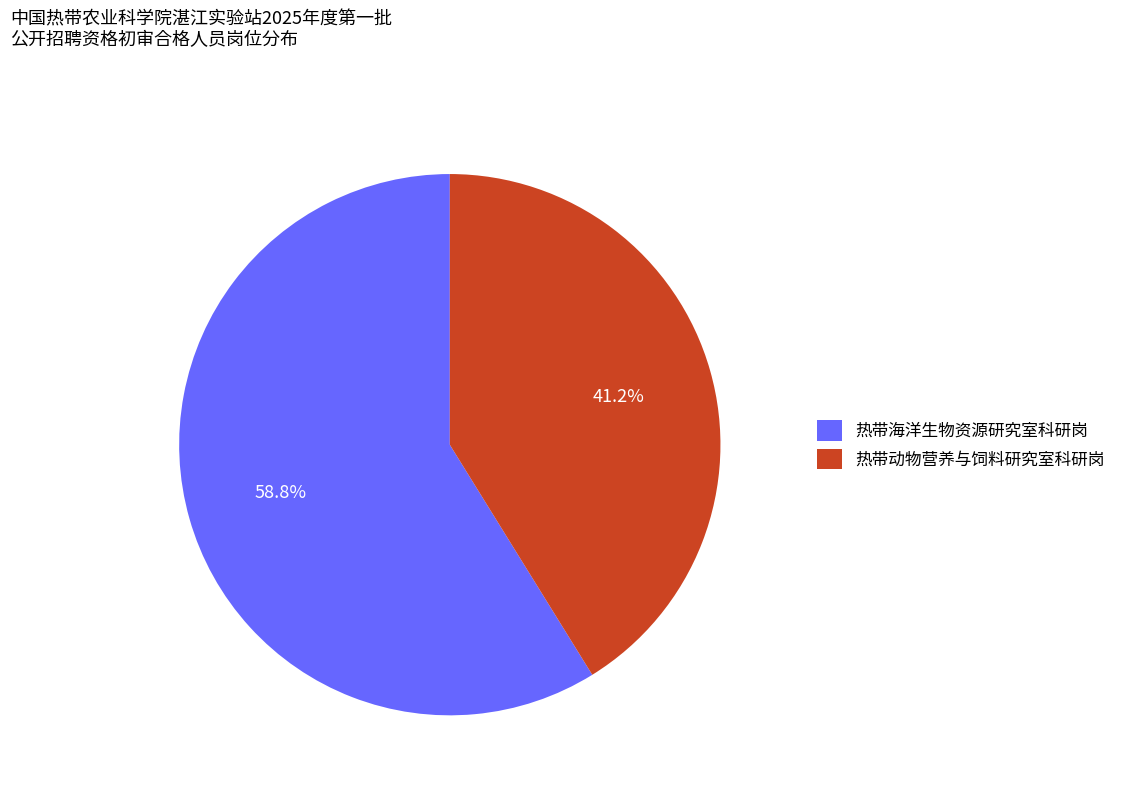

Combined, what portion of the pie is 热带动物营养与饲料研究室科研岗 and 热带海洋生物资源研究室科研岗?

100.0%